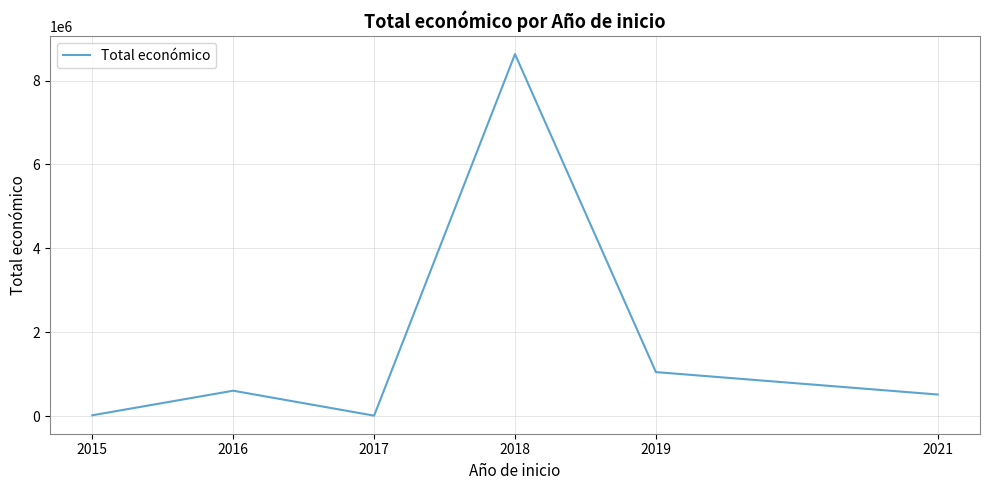

Which category has the highest value across all series?

2018